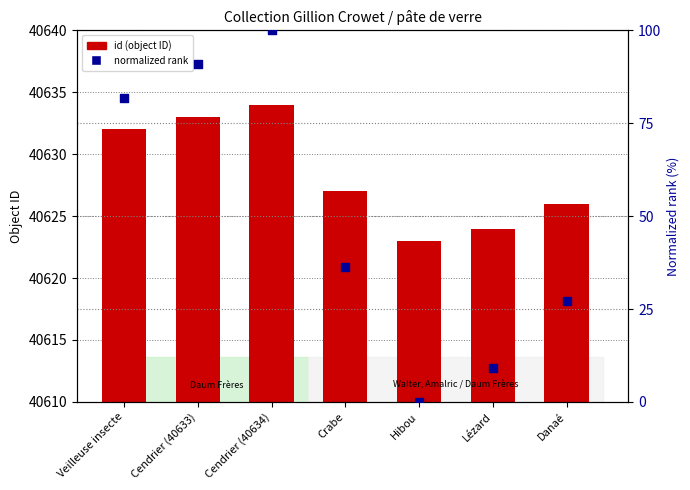

What is the total value across all series at Crabe?

40663.4